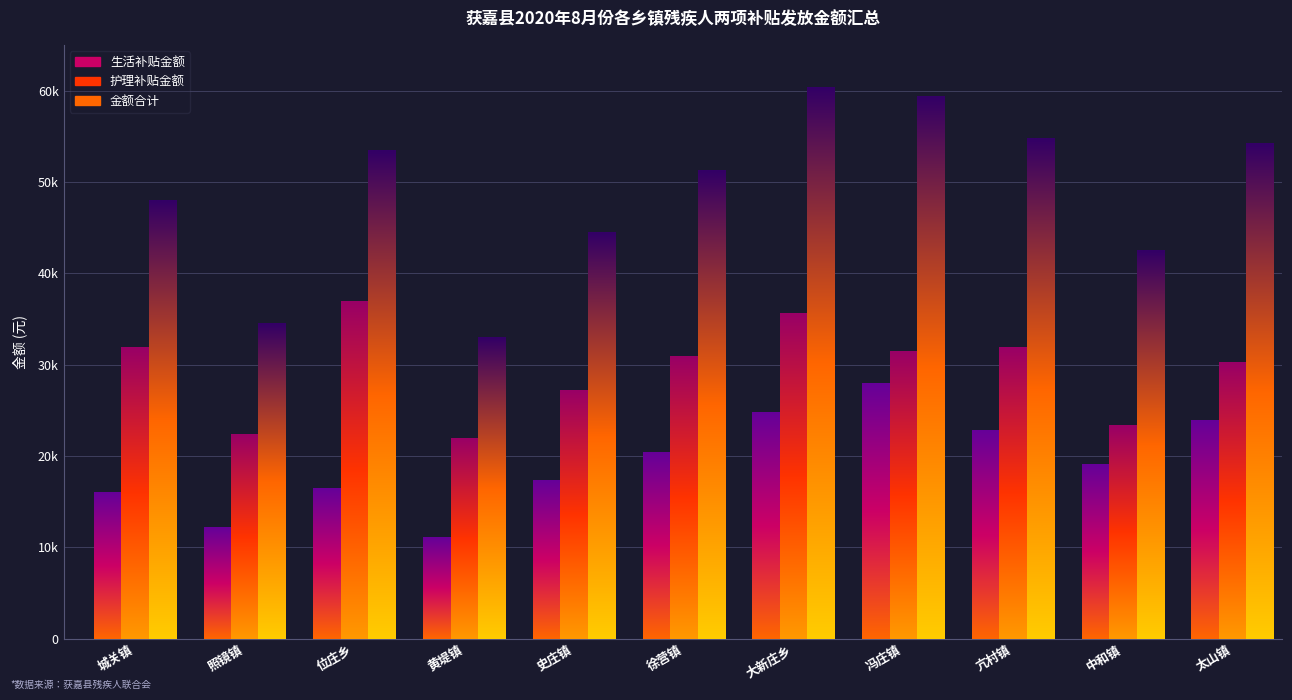

Does the chart contain stacked bars?

No